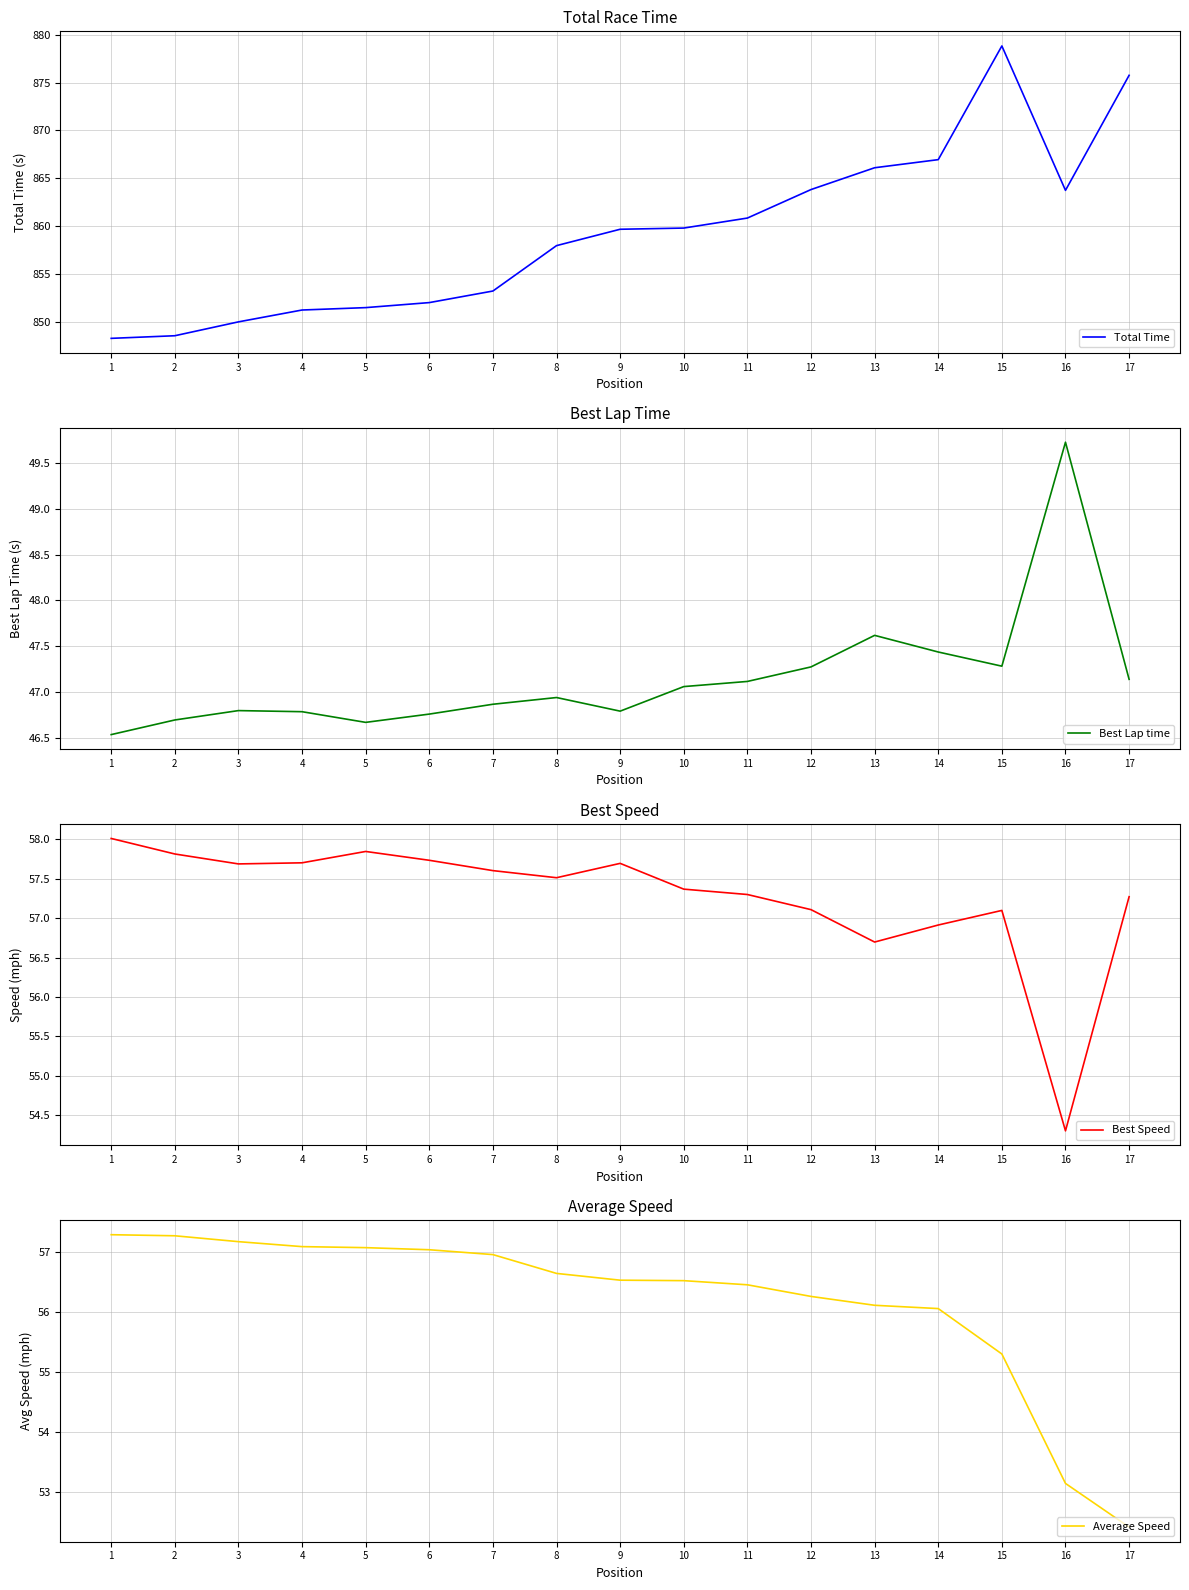

What is the value of the Best Speed point at the 16th from the left?

54.3